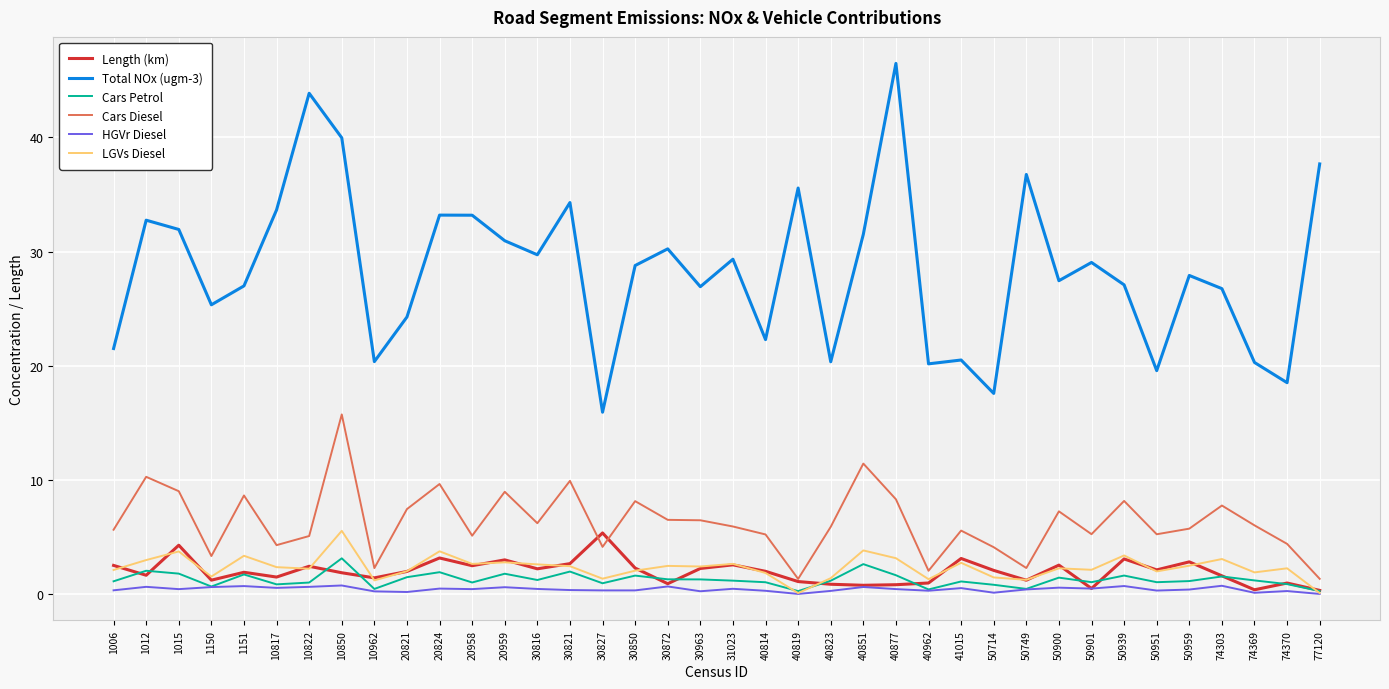

Which series has the widest spread of values?

Total NOx (ugm-3)